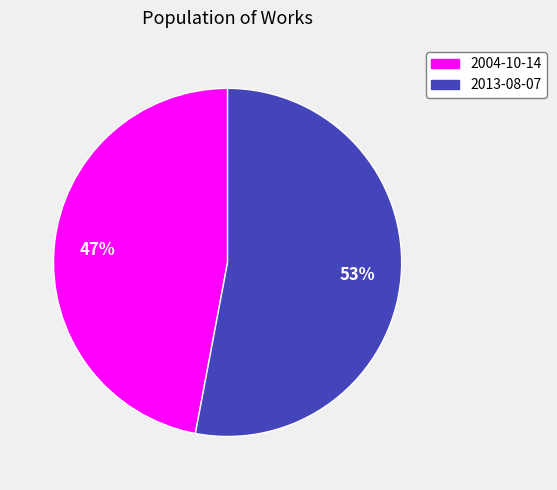

Count the number of slices in the pie.

2